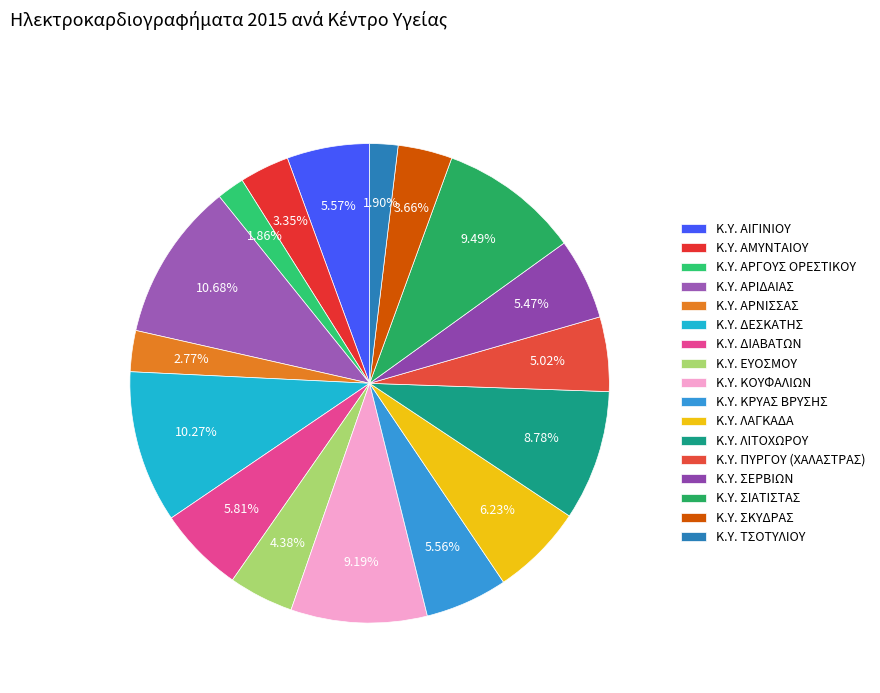

Is it true that Κ.Υ. ΑΙΓΙΝΙΟΥ is 6% of the pie?

True